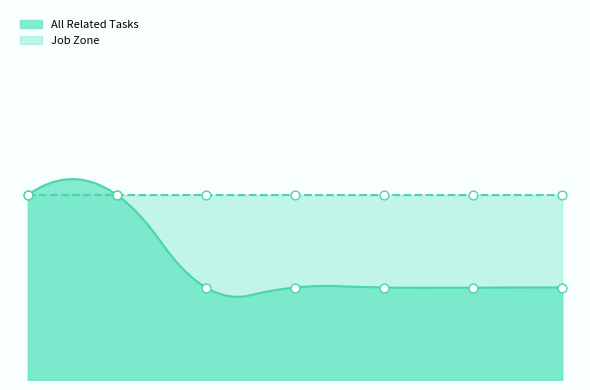

Which has a higher value, 1 or 6?

1